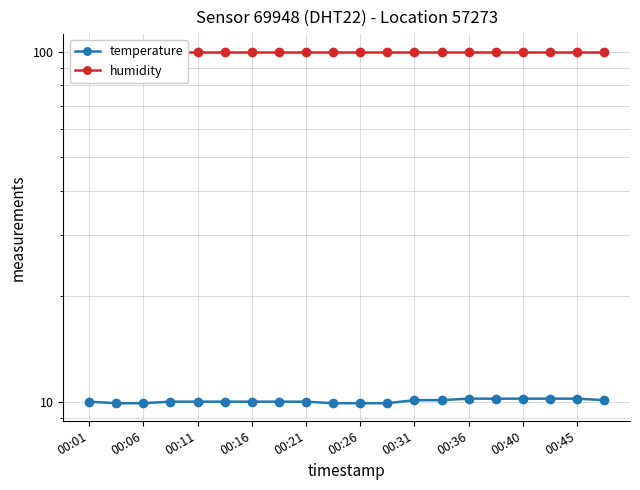

True or false: temperature has more than 2 points higher than both neighbors.

False